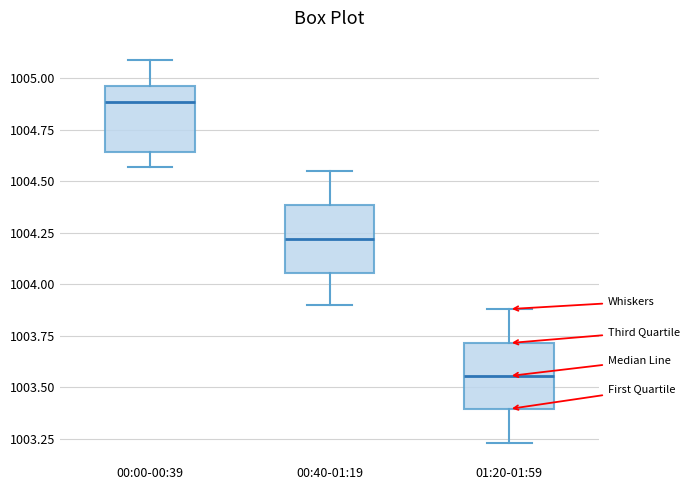

Reading left to right, read every box against the y-axis: the position of its median line, the range the box covers, and the ends of its whiskers. The values are not printed on the chart, so give them approximately, as read against the axis.

00:00-00:39: median 1004.90, box 1004.65 to 1004.95, whiskers 1004.55 to 1005.10
00:40-01:19: median 1004.20, box 1004.05 to 1004.40, whiskers 1003.90 to 1004.55
01:20-01:59: median 1003.55, box 1003.40 to 1003.70, whiskers 1003.25 to 1003.90